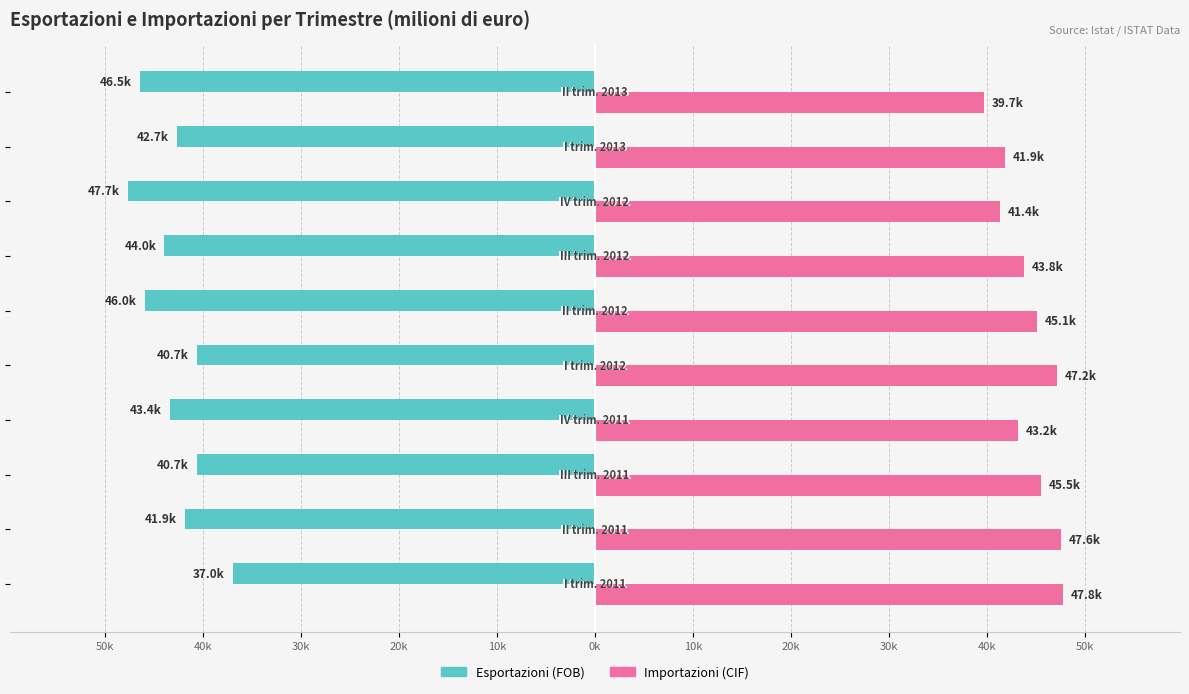

Reading left to right, list all the values displayed in this chart.

Esportazioni (FOB): -36990	-41866	-40687	-43427	-40654	-45971	-44009	-47681	-42719	-46507
Importazioni (CIF): 47790	47627	45543	43224	47172	45127	43829	41359	41905	39701